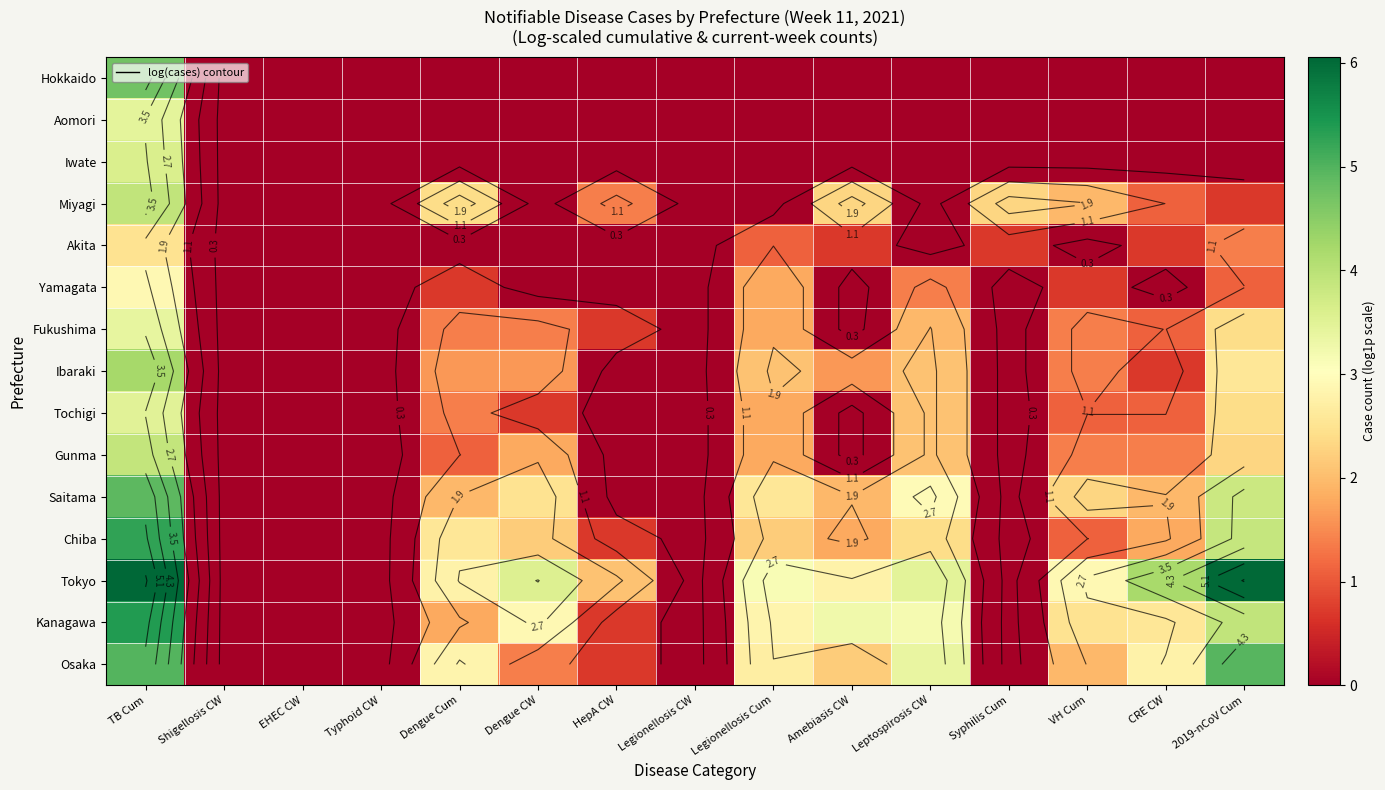

At how many categories does at least one series exceed 5?

2